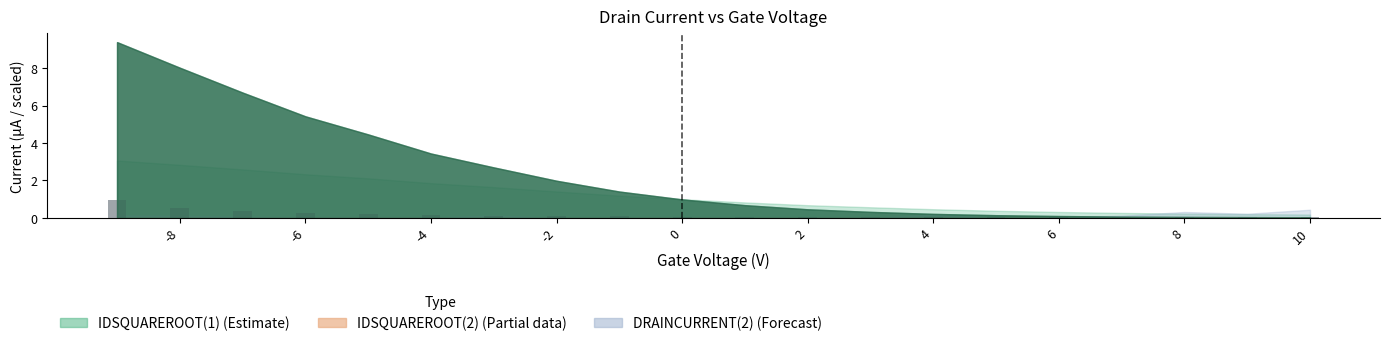

What is the sum of all values?

3.2